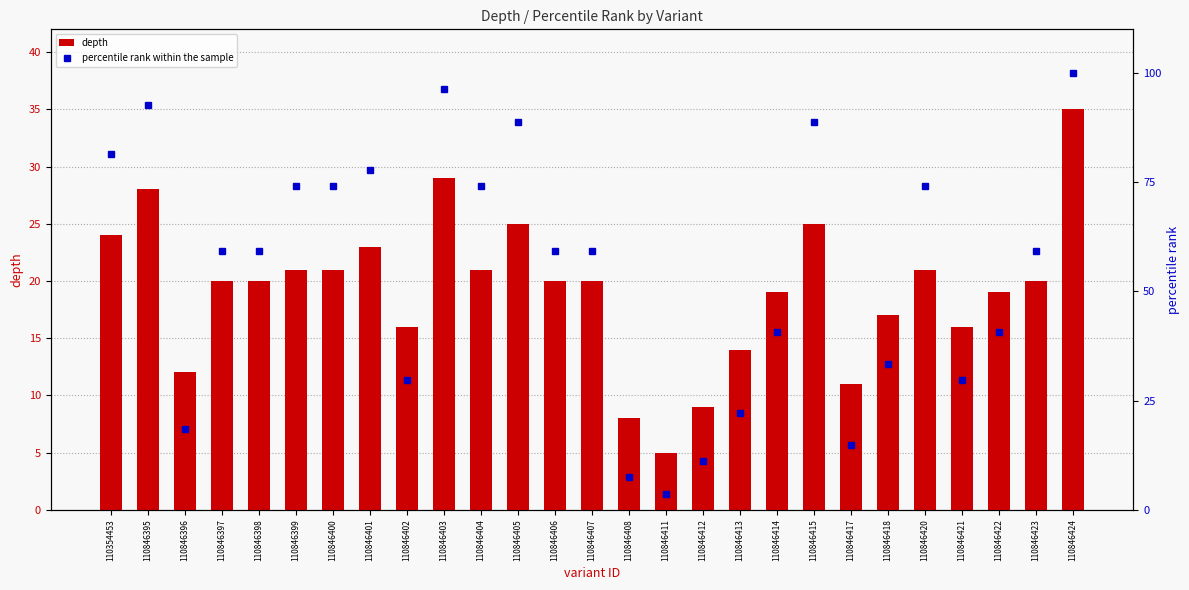

What is the average value of the percentile rank within the sample series?

54.5